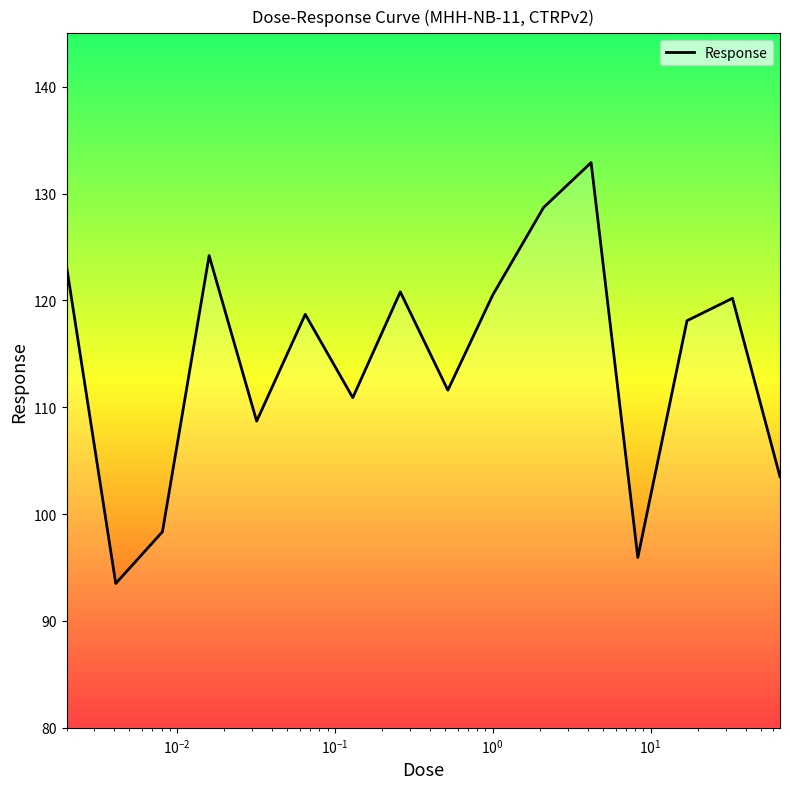

What is the difference between the maximum and minimum values?

39.4